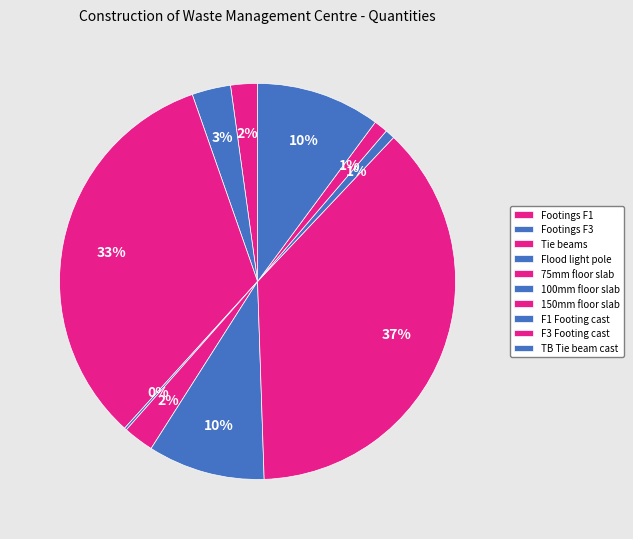

Is there a majority slice in this chart?

No